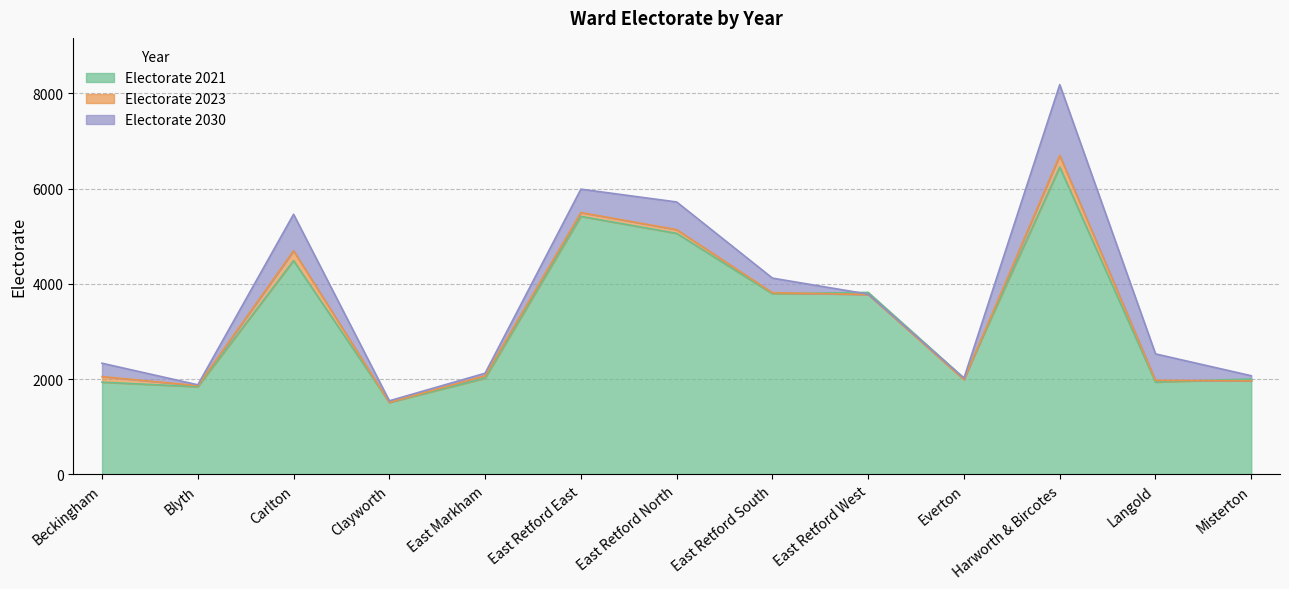

Is it true that Electorate 2030 equals 1650 at East Retford South?

False